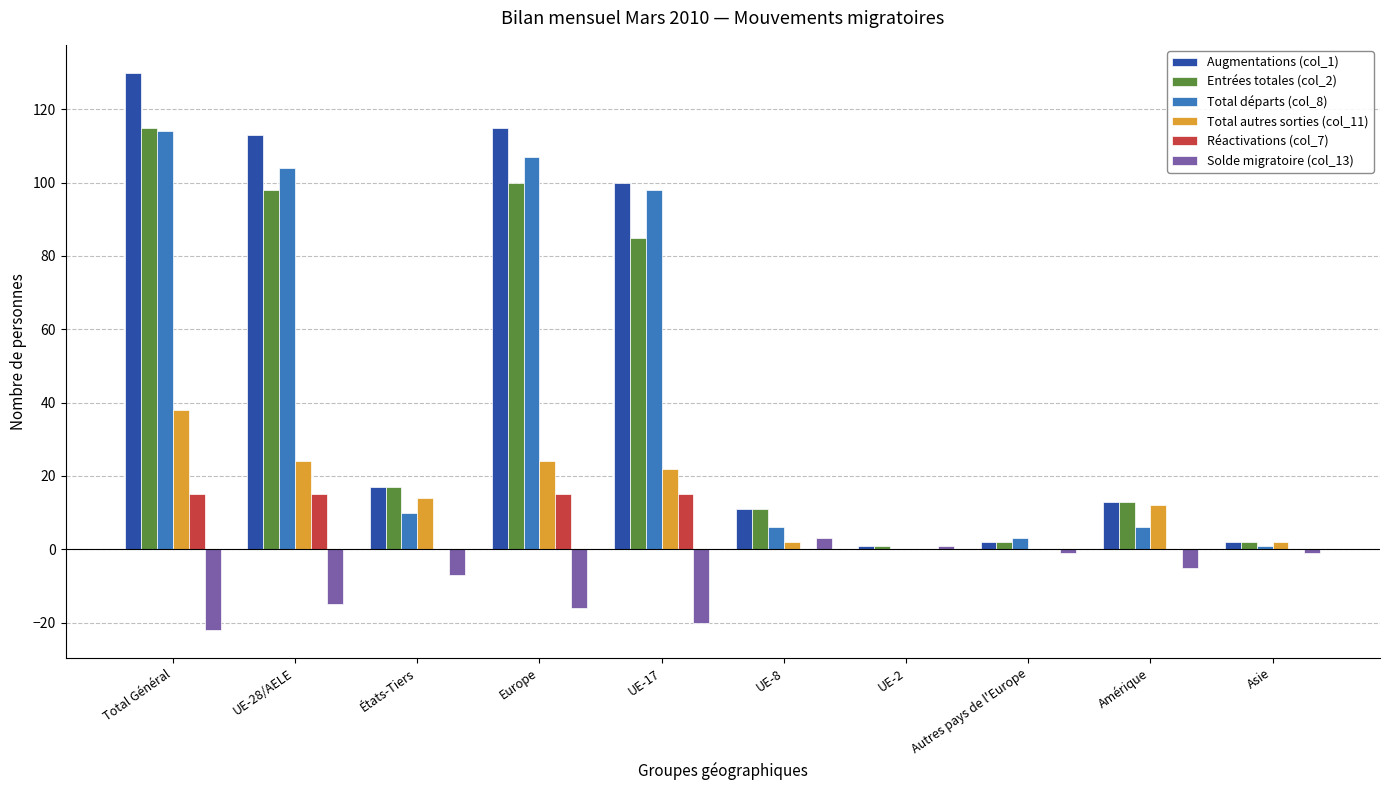

What is the maximum value shown in the chart?

130